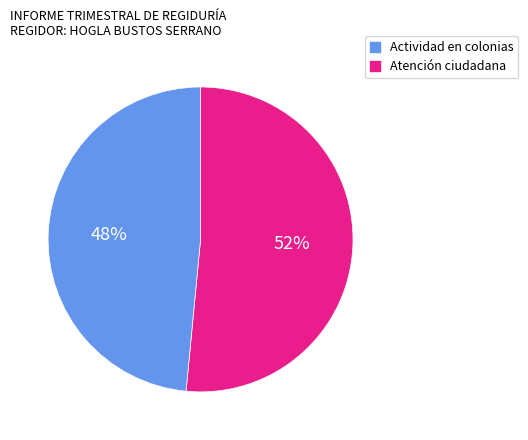

To the nearest percent, what is the average slice percentage?

50%